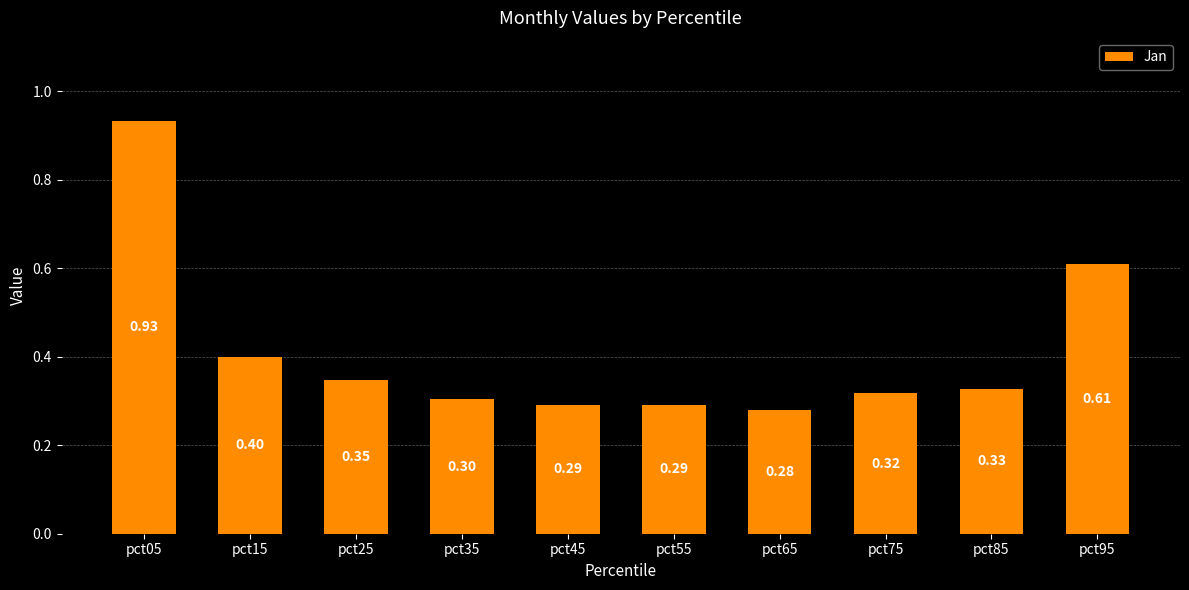

Which category has the highest value across all series?

pct05